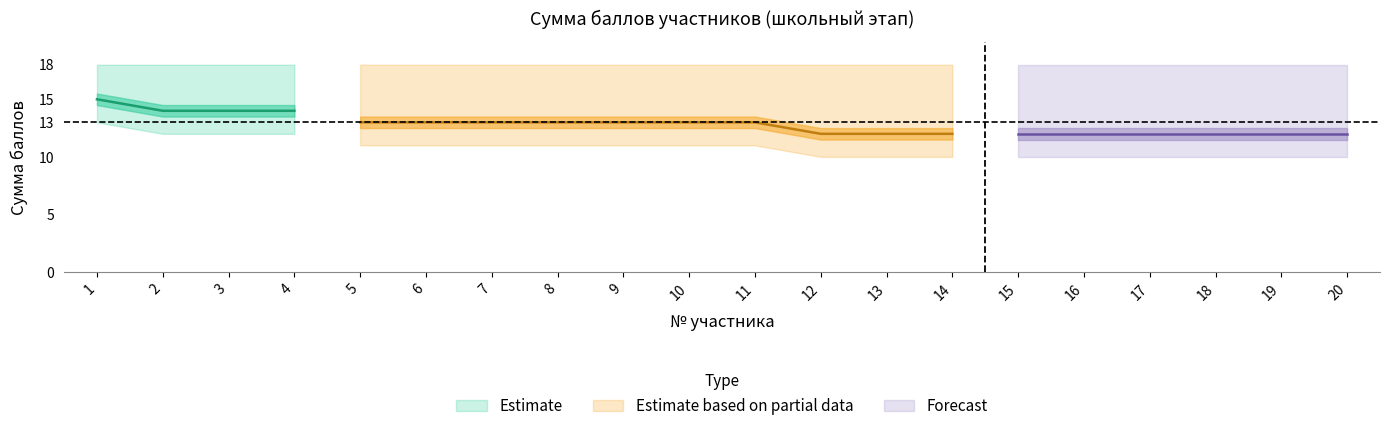

At 1, list the series in order from smallest to largest.

lower_bound, Сумма баллов, upper_bound